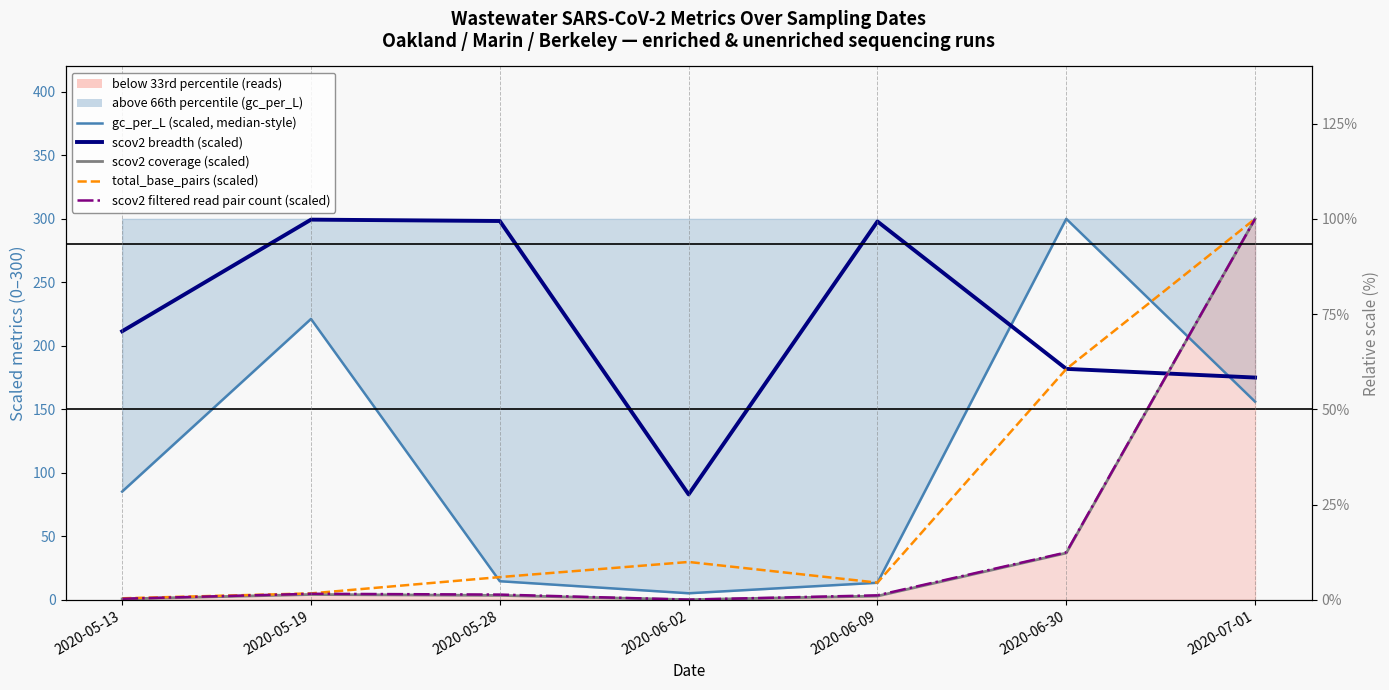

Reading left to right, transcribe all the data shown in this chart.

gc_per_L (scaled, median-style): 85.3	221.2	14.7	5.2	13.5	300.0	156.0
scov2 breadth (scaled): 211.5	299.4	298.3	83.0	297.9	181.9	175.0
scov2 coverage (scaled): 0.7	4.2	3.5	0.1	3.0	36.9	300.0
total_base_pairs (scaled): 1.2	5.1	17.9	29.8	13.6	181.7	300.0
scov2 filtered read pair count (scaled): 0.9	4.8	4.1	0.2	3.6	37.3	300.0